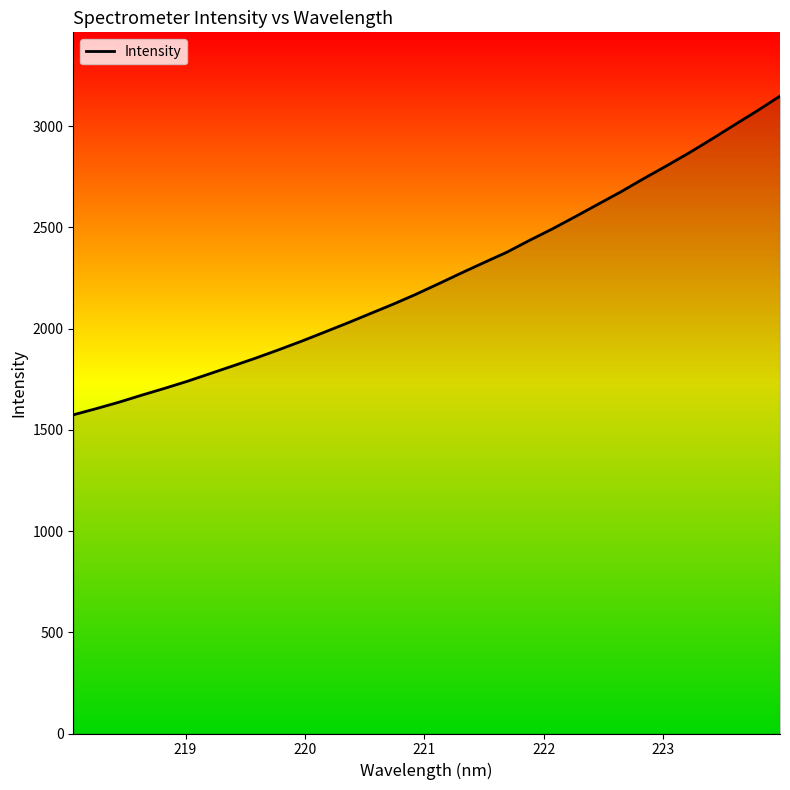

What is the maximum value shown in the chart?

3148.2